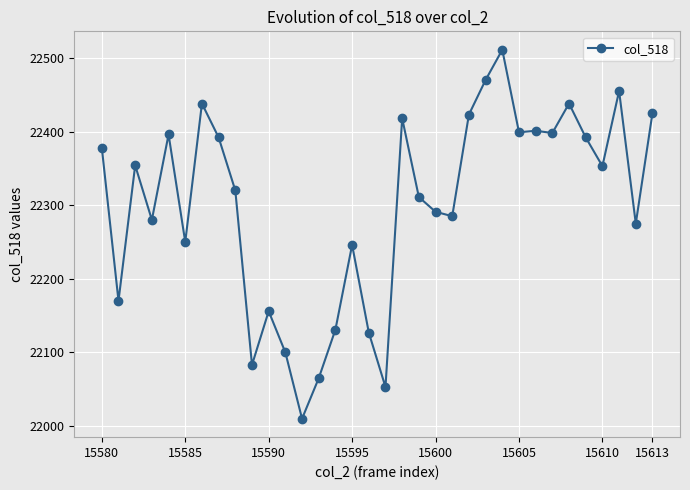

Count the number of categories in the chart.

34